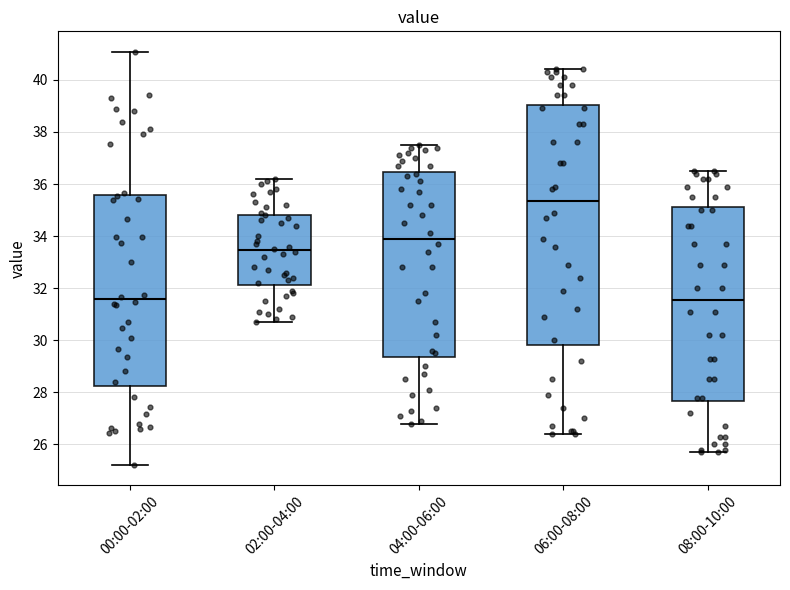

Where does the upper whisker of the box for 04:00-06:00 end on the y-axis? The values are not printed on the chart, so give them approximately, as read against the axis.

37.6